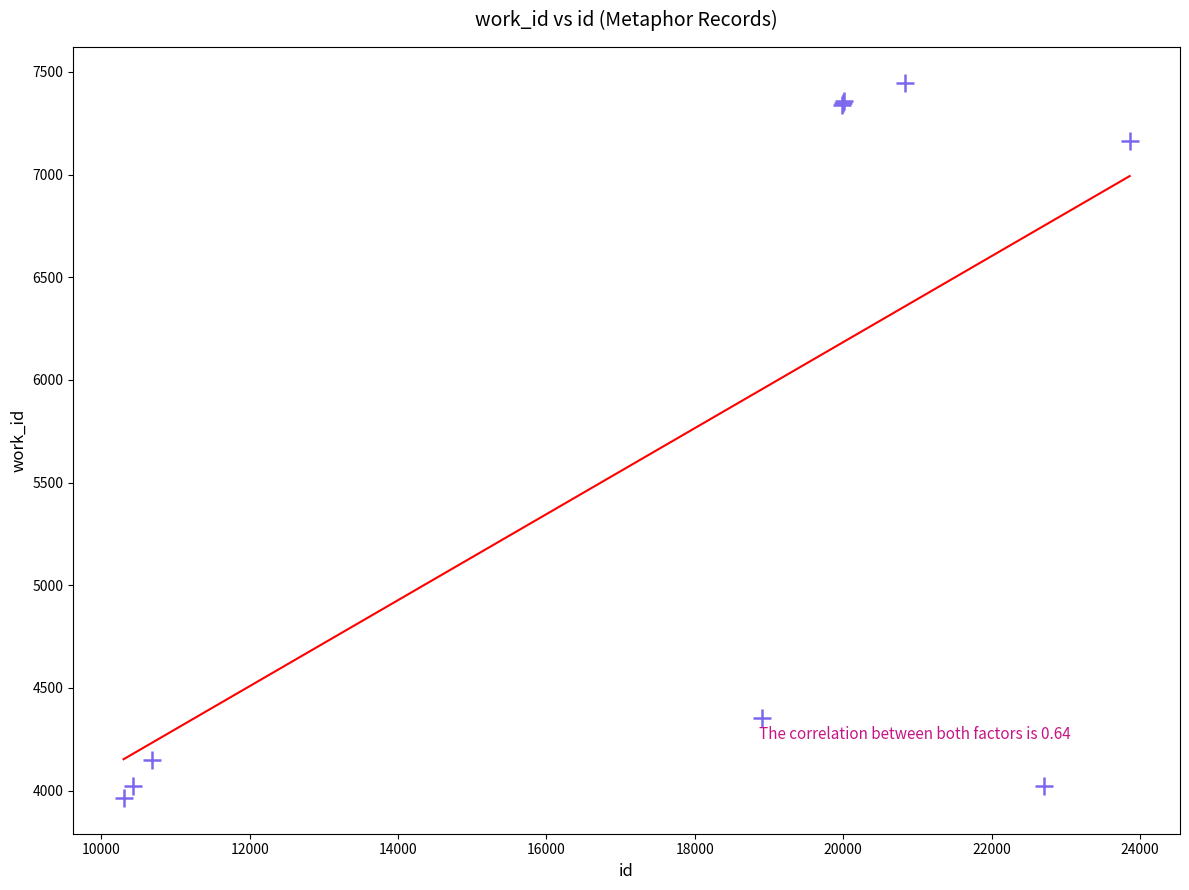

What Y value in the scatter plot is closest to 5705?

4353